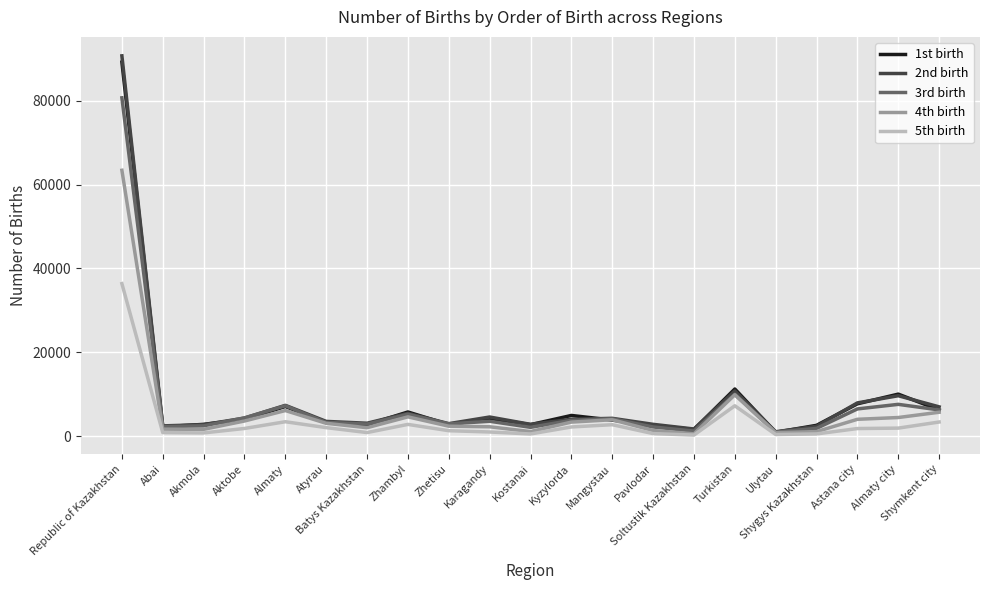

Which series changed the most between Mangystau and Almaty city?

1st birth